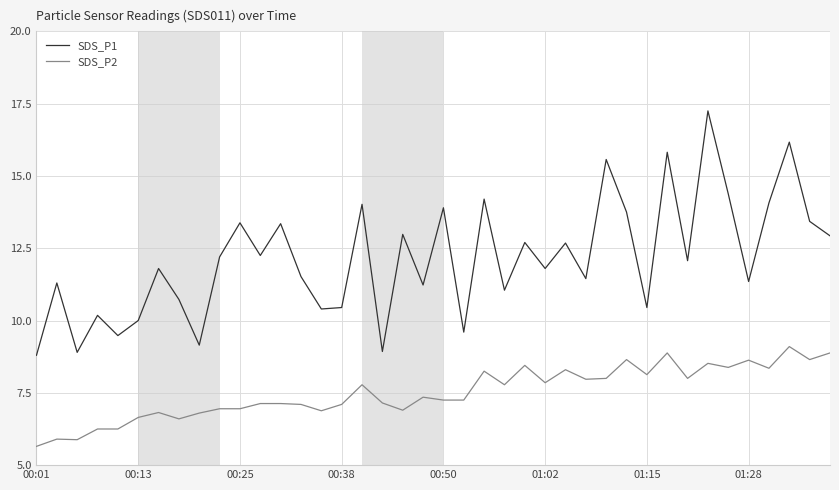

Which series has the largest total across all categories?

SDS_P1